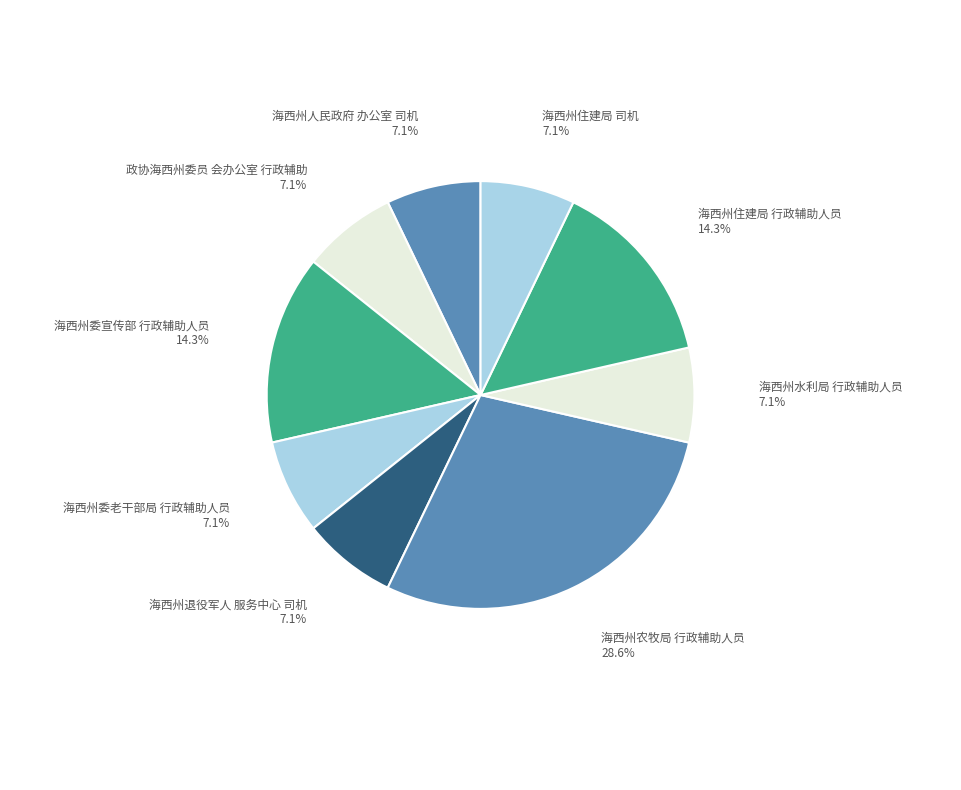

Which category has the biggest portion of the pie?

海西州农牧局 行政辅助人员